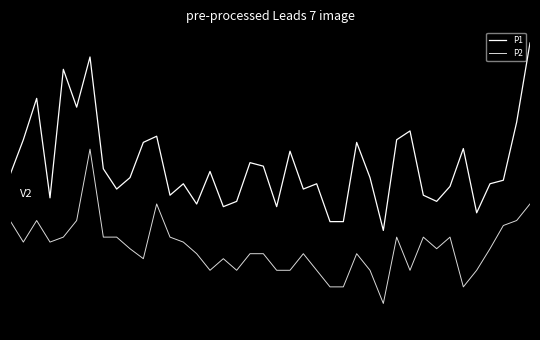

Where is P1 nearest to the value 0?

19